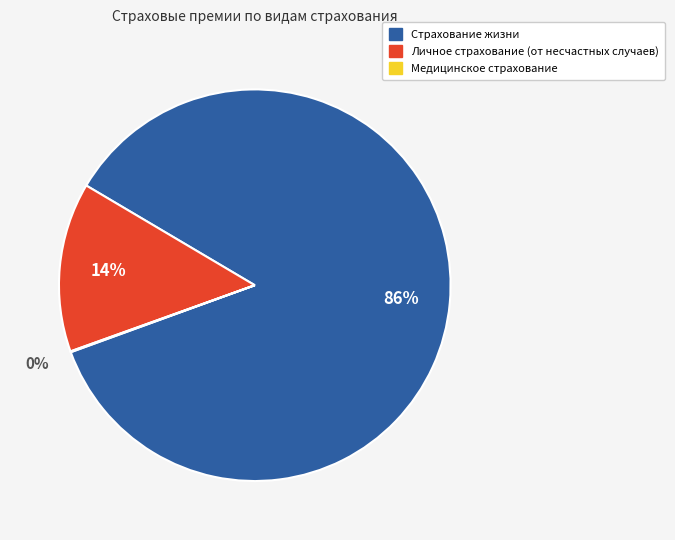

Is there any slice that represents more than half of the pie?

Yes